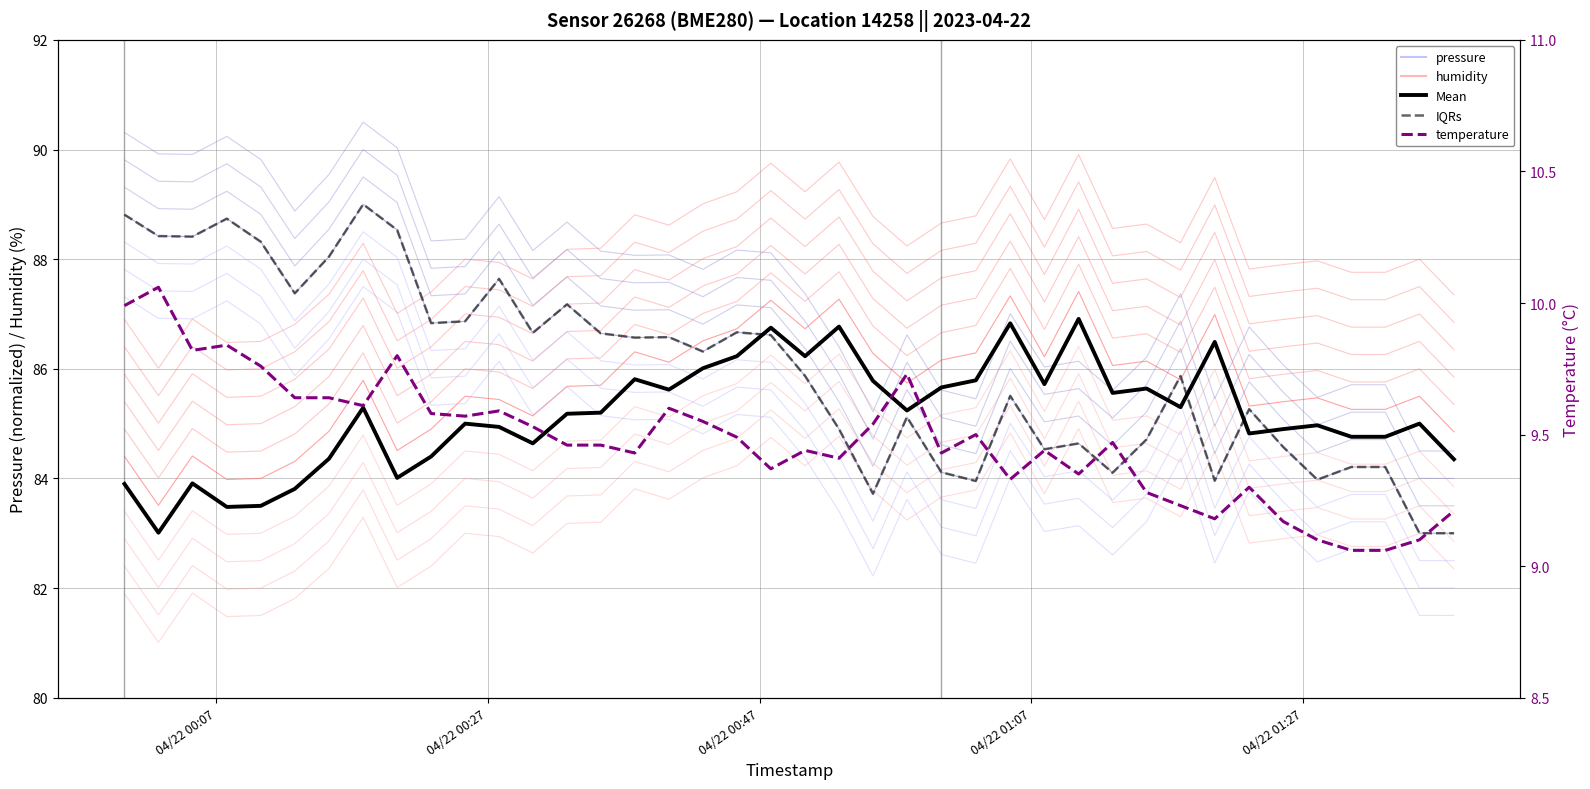

What is the average value of the pressure ensemble series?

84.5